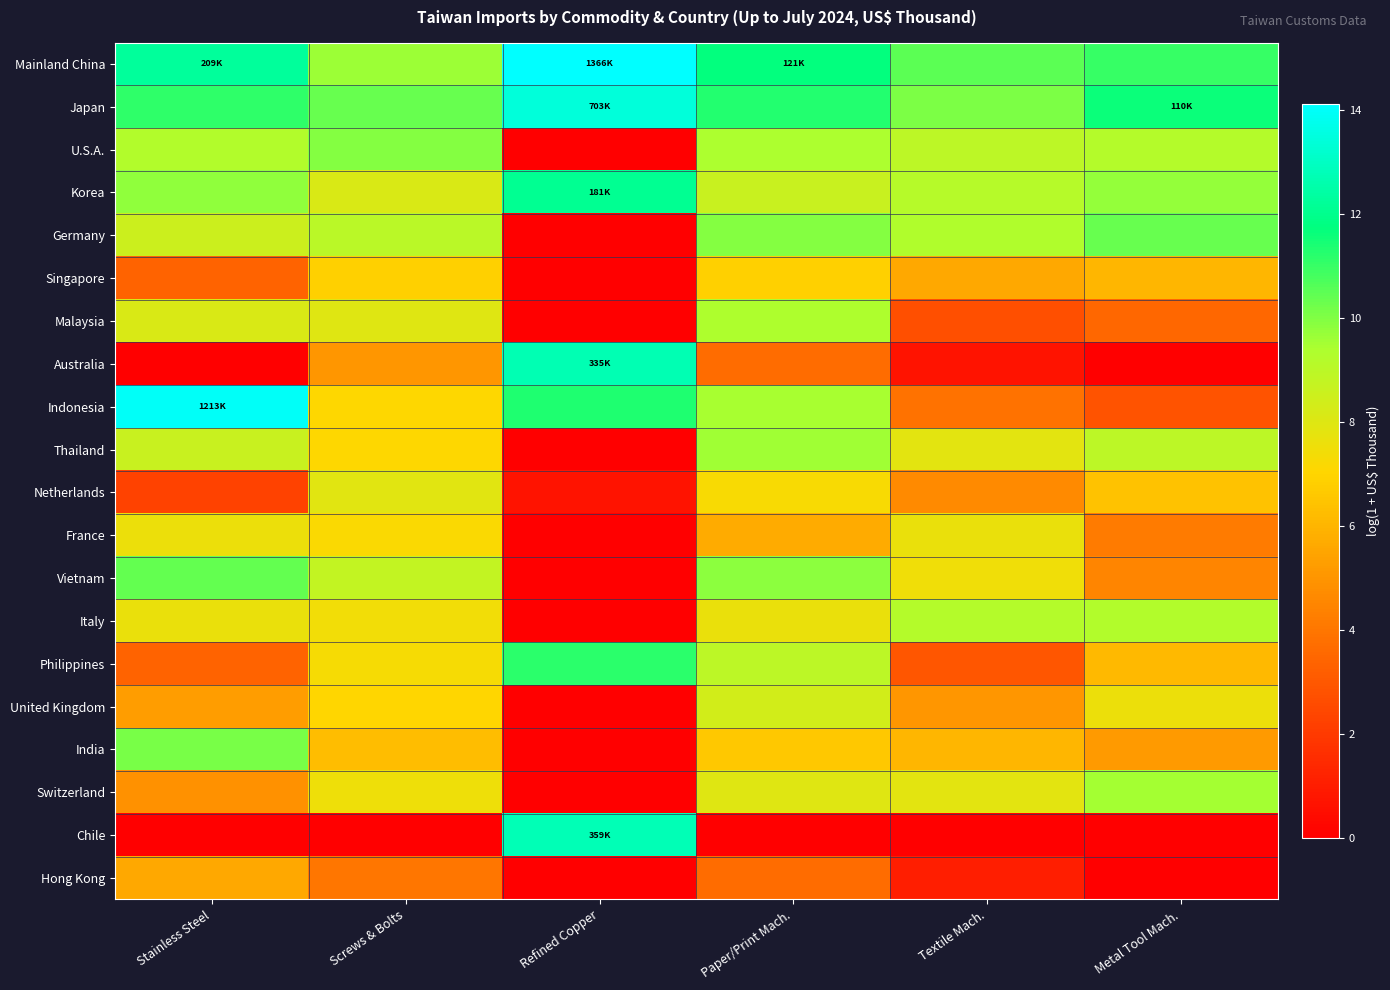

Reading left to right, transcribe all the data shown in this chart.

Mainland China: Stainless Steel=12.3	Screws & Bolts=9.6	Refined Copper=14.1	Paper/Print Mach.=11.7	Textile Mach.=10.5	Metal Tool Mach.=11.0
Japan: Stainless Steel=11.1	Screws & Bolts=10.3	Refined Copper=13.5	Paper/Print Mach.=11.3	Textile Mach.=10.1	Metal Tool Mach.=11.6
U.S.A.: Stainless Steel=9.3	Screws & Bolts=10.0	Refined Copper=0.0	Paper/Print Mach.=9.4	Textile Mach.=8.9	Metal Tool Mach.=9.2
Korea: Stainless Steel=9.8	Screws & Bolts=8.2	Refined Copper=12.1	Paper/Print Mach.=8.7	Textile Mach.=9.1	Metal Tool Mach.=9.7
Germany: Stainless Steel=8.5	Screws & Bolts=9.0	Refined Copper=0.0	Paper/Print Mach.=10.0	Textile Mach.=9.3	Metal Tool Mach.=10.3
Singapore: Stainless Steel=3.4	Screws & Bolts=6.9	Refined Copper=0.0	Paper/Print Mach.=6.9	Textile Mach.=5.6	Metal Tool Mach.=6.0
Malaysia: Stainless Steel=8.1	Screws & Bolts=8.0	Refined Copper=0.0	Paper/Print Mach.=9.4	Textile Mach.=2.7	Metal Tool Mach.=3.5
Australia: Stainless Steel=0.0	Screws & Bolts=5.0	Refined Copper=12.7	Paper/Print Mach.=3.7	Textile Mach.=0.7	Metal Tool Mach.=0.0
Indonesia: Stainless Steel=14.0	Screws & Bolts=7.1	Refined Copper=11.4	Paper/Print Mach.=9.4	Textile Mach.=3.9	Metal Tool Mach.=2.8
Thailand: Stainless Steel=8.7	Screws & Bolts=7.1	Refined Copper=0.0	Paper/Print Mach.=9.6	Textile Mach.=7.8	Metal Tool Mach.=9.0
Netherlands: Stainless Steel=2.3	Screws & Bolts=7.9	Refined Copper=0.7	Paper/Print Mach.=7.3	Textile Mach.=4.7	Metal Tool Mach.=6.4
France: Stainless Steel=7.6	Screws & Bolts=7.2	Refined Copper=0.0	Paper/Print Mach.=5.7	Textile Mach.=7.7	Metal Tool Mach.=4.2
Vietnam: Stainless Steel=10.4	Screws & Bolts=8.8	Refined Copper=0.0	Paper/Print Mach.=9.9	Textile Mach.=7.5	Metal Tool Mach.=4.5
Italy: Stainless Steel=7.7	Screws & Bolts=7.4	Refined Copper=0.0	Paper/Print Mach.=7.6	Textile Mach.=9.2	Metal Tool Mach.=9.2
Philippines: Stainless Steel=3.4	Screws & Bolts=7.3	Refined Copper=11.2	Paper/Print Mach.=9.0	Textile Mach.=2.9	Metal Tool Mach.=6.2
United Kingdom: Stainless Steel=5.3	Screws & Bolts=7.0	Refined Copper=0.0	Paper/Print Mach.=8.4	Textile Mach.=5.1	Metal Tool Mach.=7.6
India: Stainless Steel=10.1	Screws & Bolts=6.3	Refined Copper=0.0	Paper/Print Mach.=6.6	Textile Mach.=6.1	Metal Tool Mach.=5.2
Switzerland: Stainless Steel=4.9	Screws & Bolts=7.6	Refined Copper=0.0	Paper/Print Mach.=8.0	Textile Mach.=7.9	Metal Tool Mach.=9.5
Chile: Stainless Steel=0.0	Screws & Bolts=0.0	Refined Copper=12.8	Paper/Print Mach.=0.0	Textile Mach.=0.0	Metal Tool Mach.=0.0
Hong Kong: Stainless Steel=5.6	Screws & Bolts=4.0	Refined Copper=0.0	Paper/Print Mach.=3.7	Textile Mach.=1.1	Metal Tool Mach.=0.0